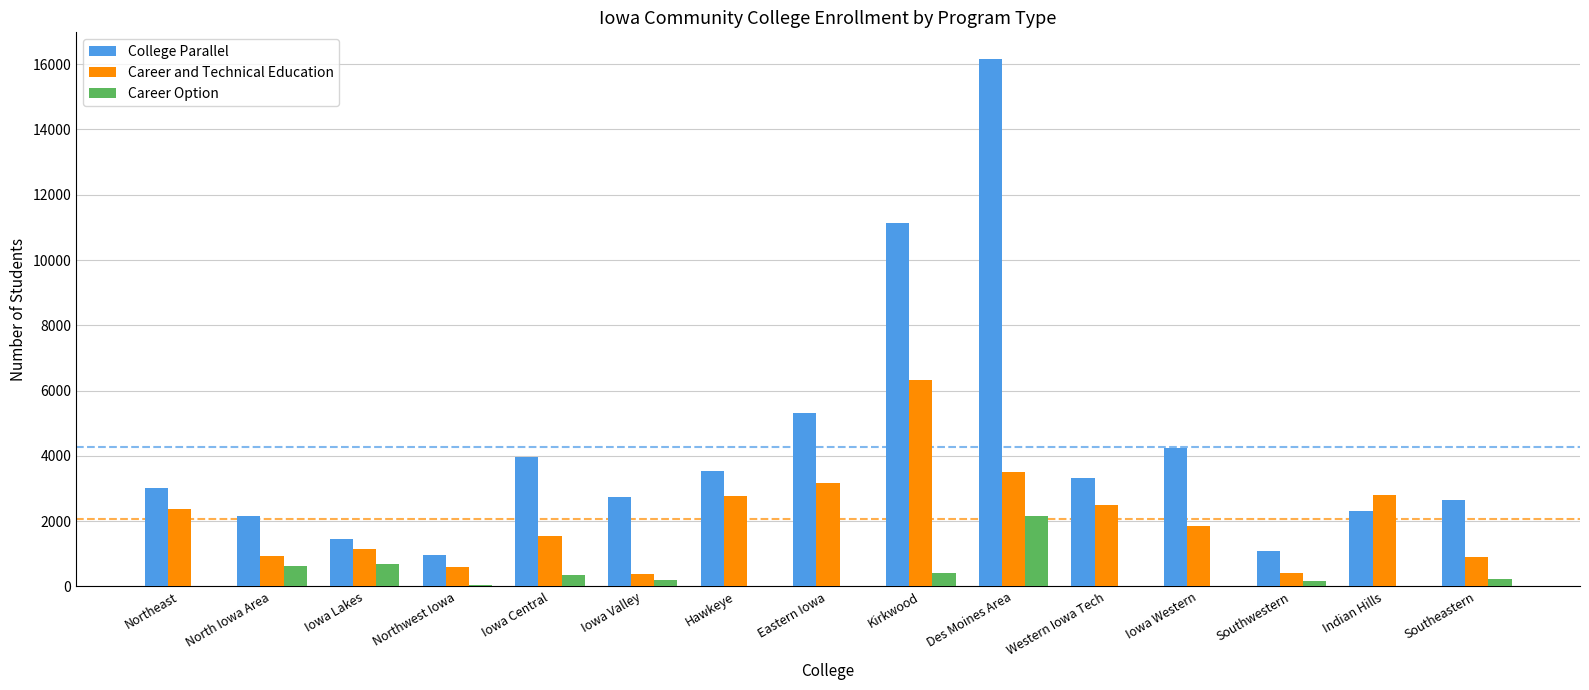

True or false: Career Option has a value of 2148 at Des Moines Area.

True